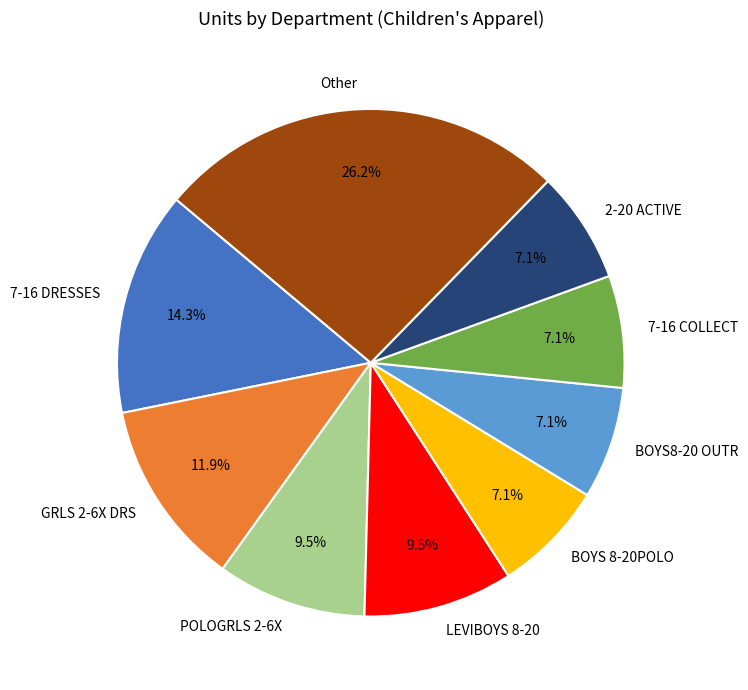

Which category has the biggest portion of the pie?

Other